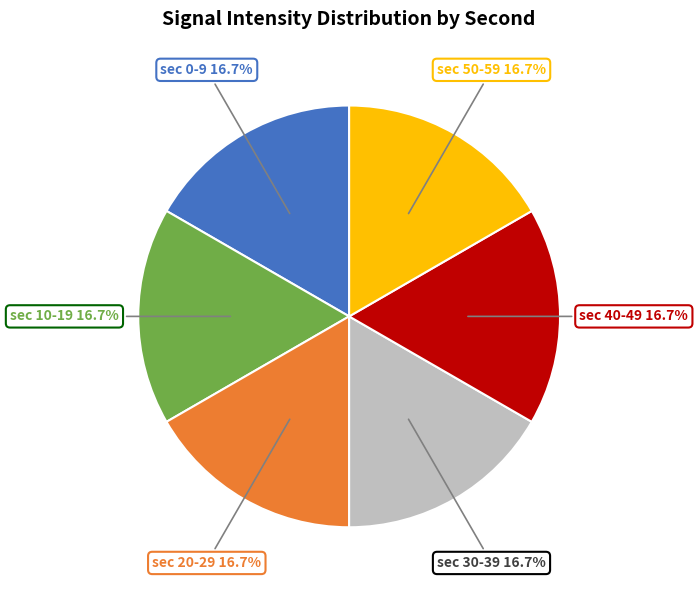

Count the number of slices in the pie.

6